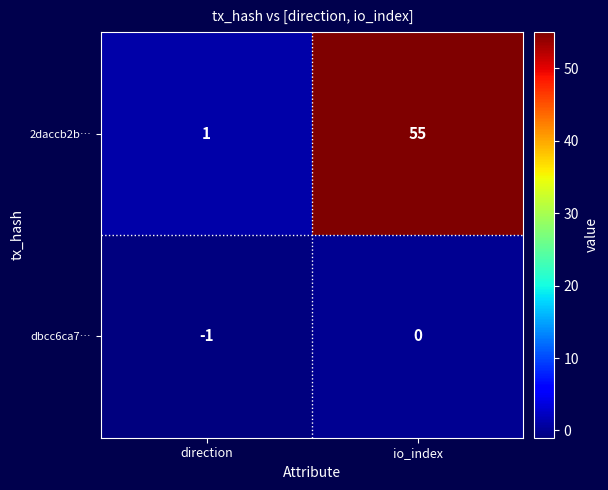

What is the smallest value displayed?

-1